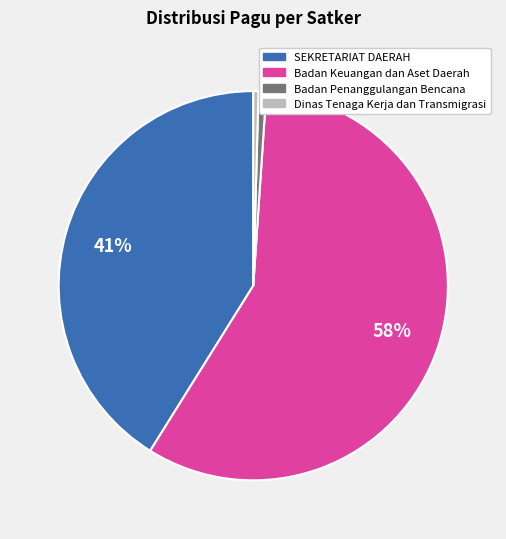

How many slices are in this pie chart?

4